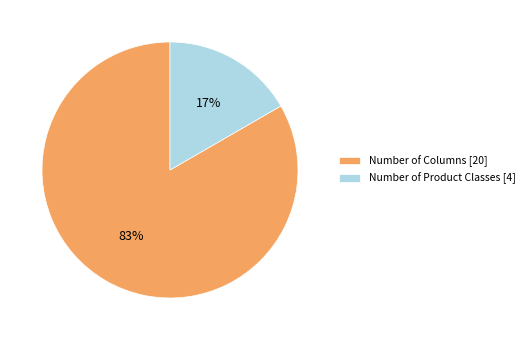

Between Number of Columns [20] and Number of Product Classes [4], which is larger?

Number of Columns [20]